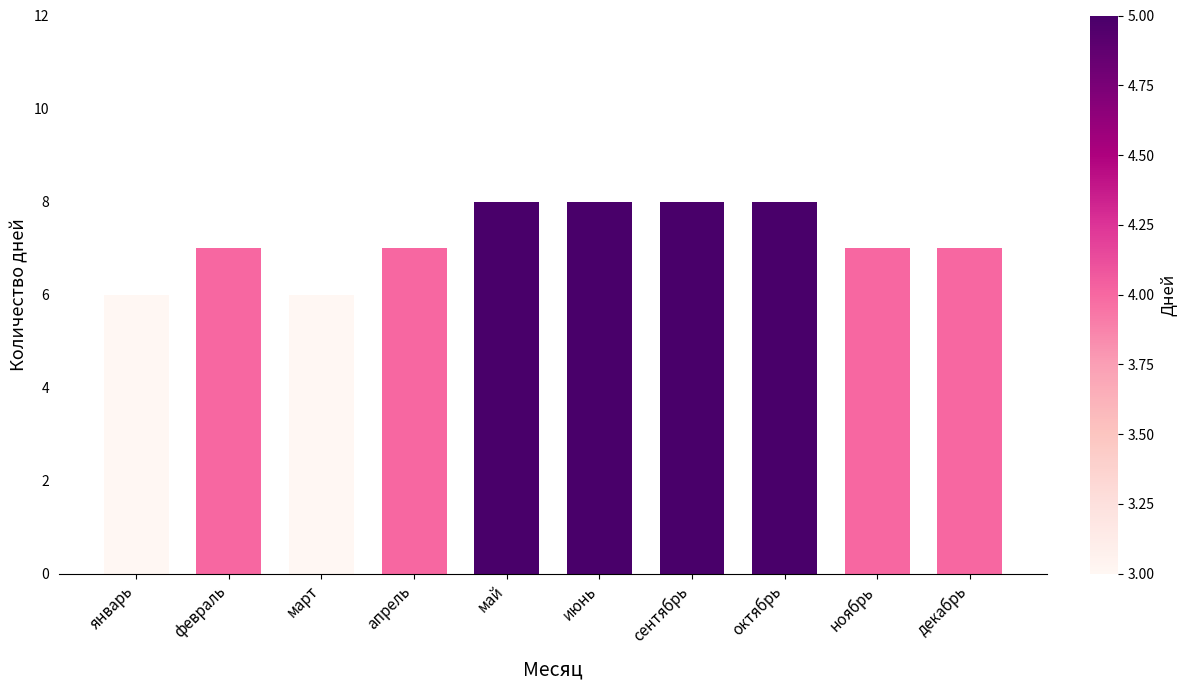

How many bars are there in total?

10